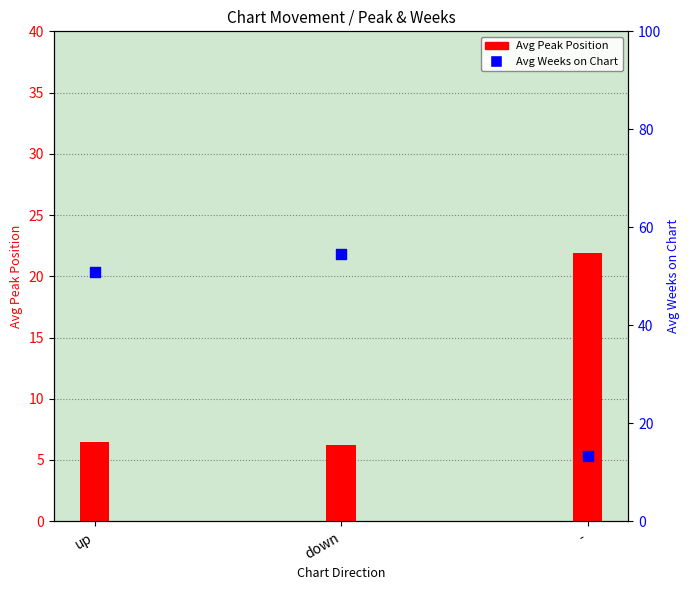

What are all the series names shown in the legend?

Avg Peak Position, Avg Weeks on Chart